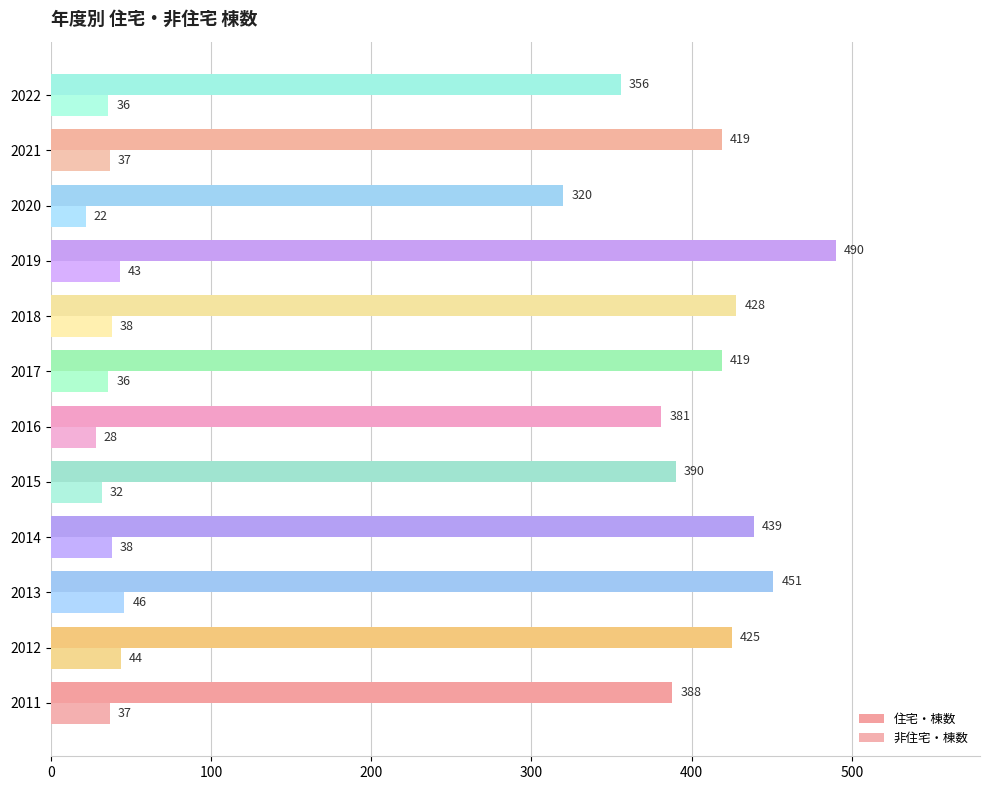

Count the number of data series in this chart.

2